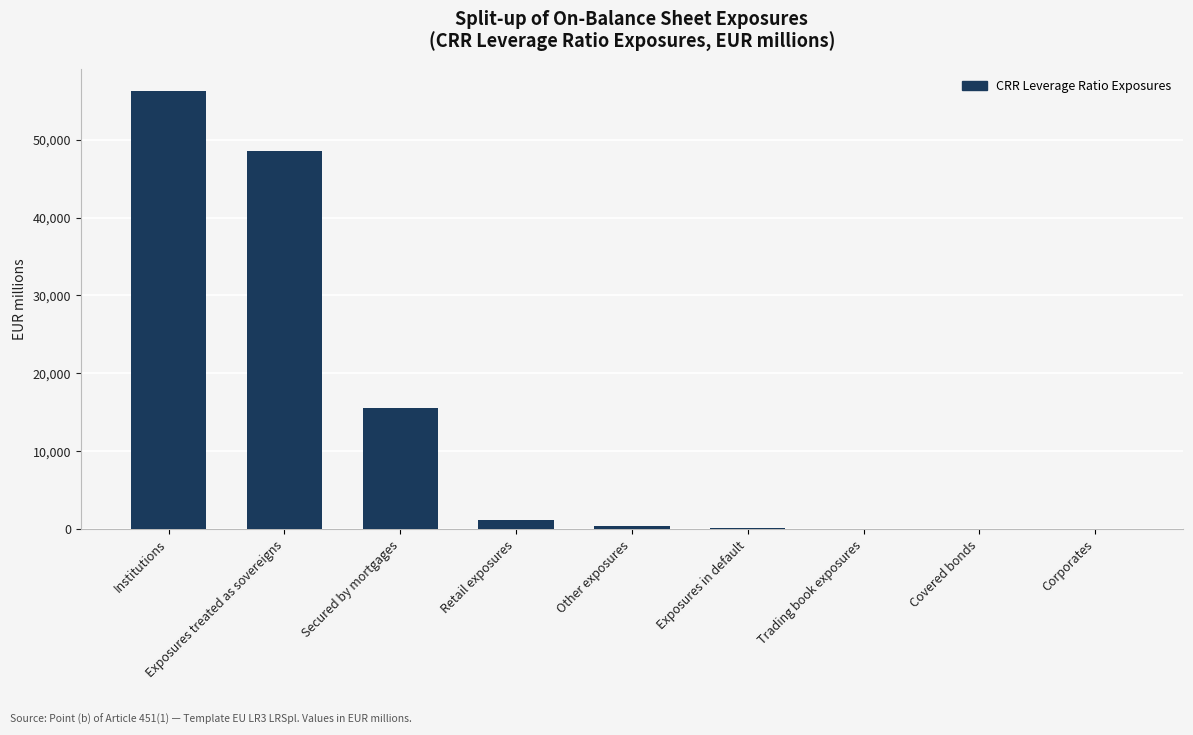

What is the approximate value at Retail exposures?

1188.3